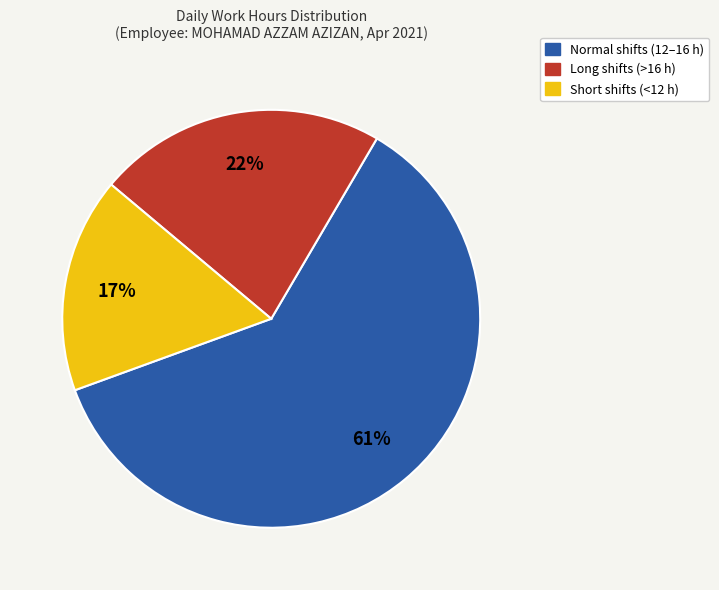

Does Short shifts (<12 h) represent more than half of the total?

No